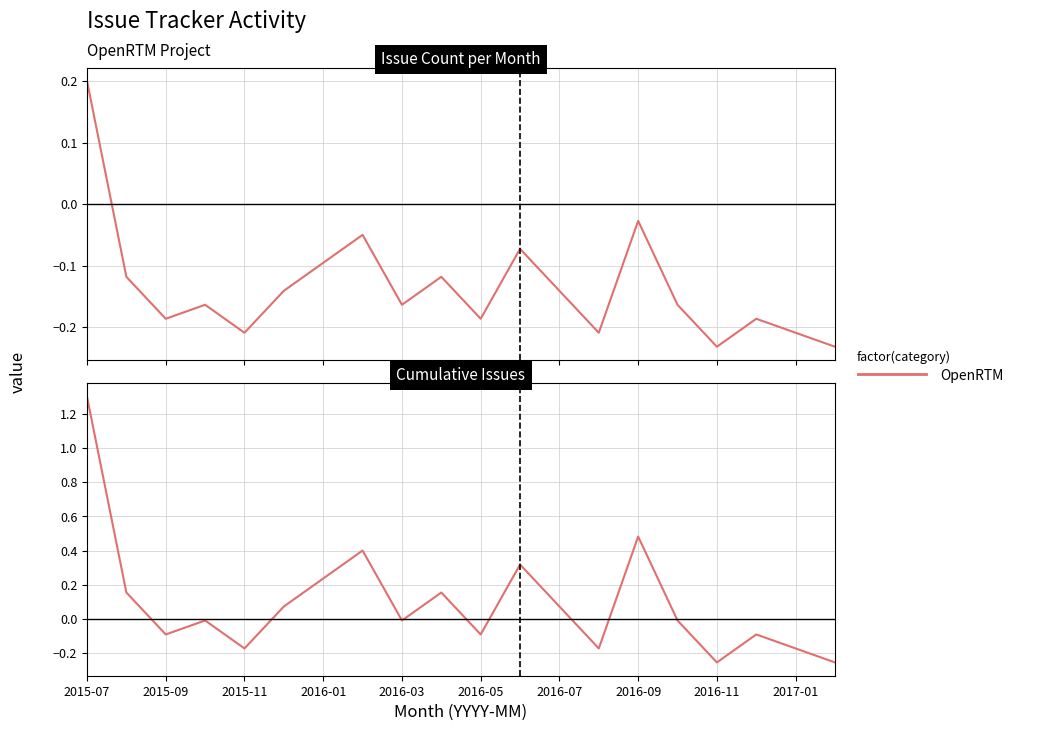

Count the number of categories in the chart.

20